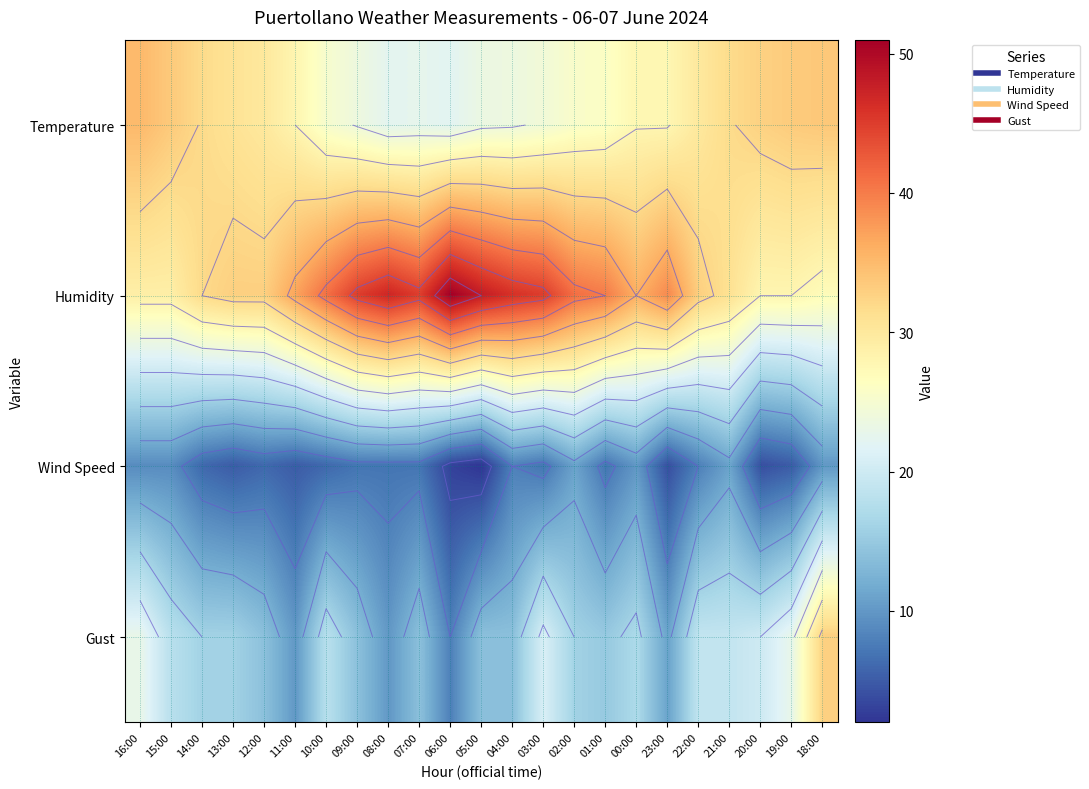

At which label does Humidity first exceed 37?

10:00